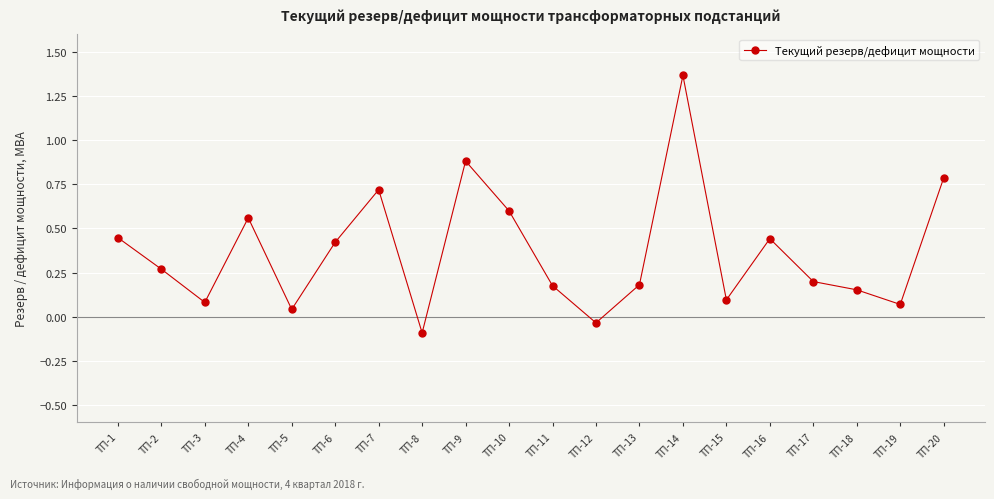

True or false: the data has more than 2 interior local peaks.

True